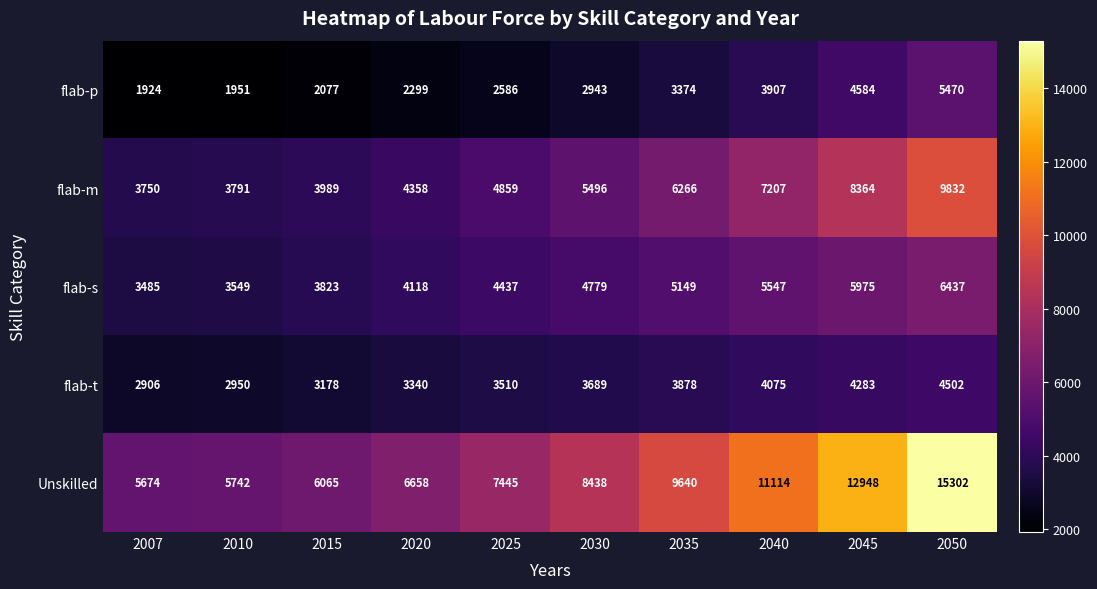

The flab-p series shows 4584 at 2045. True or false?

True